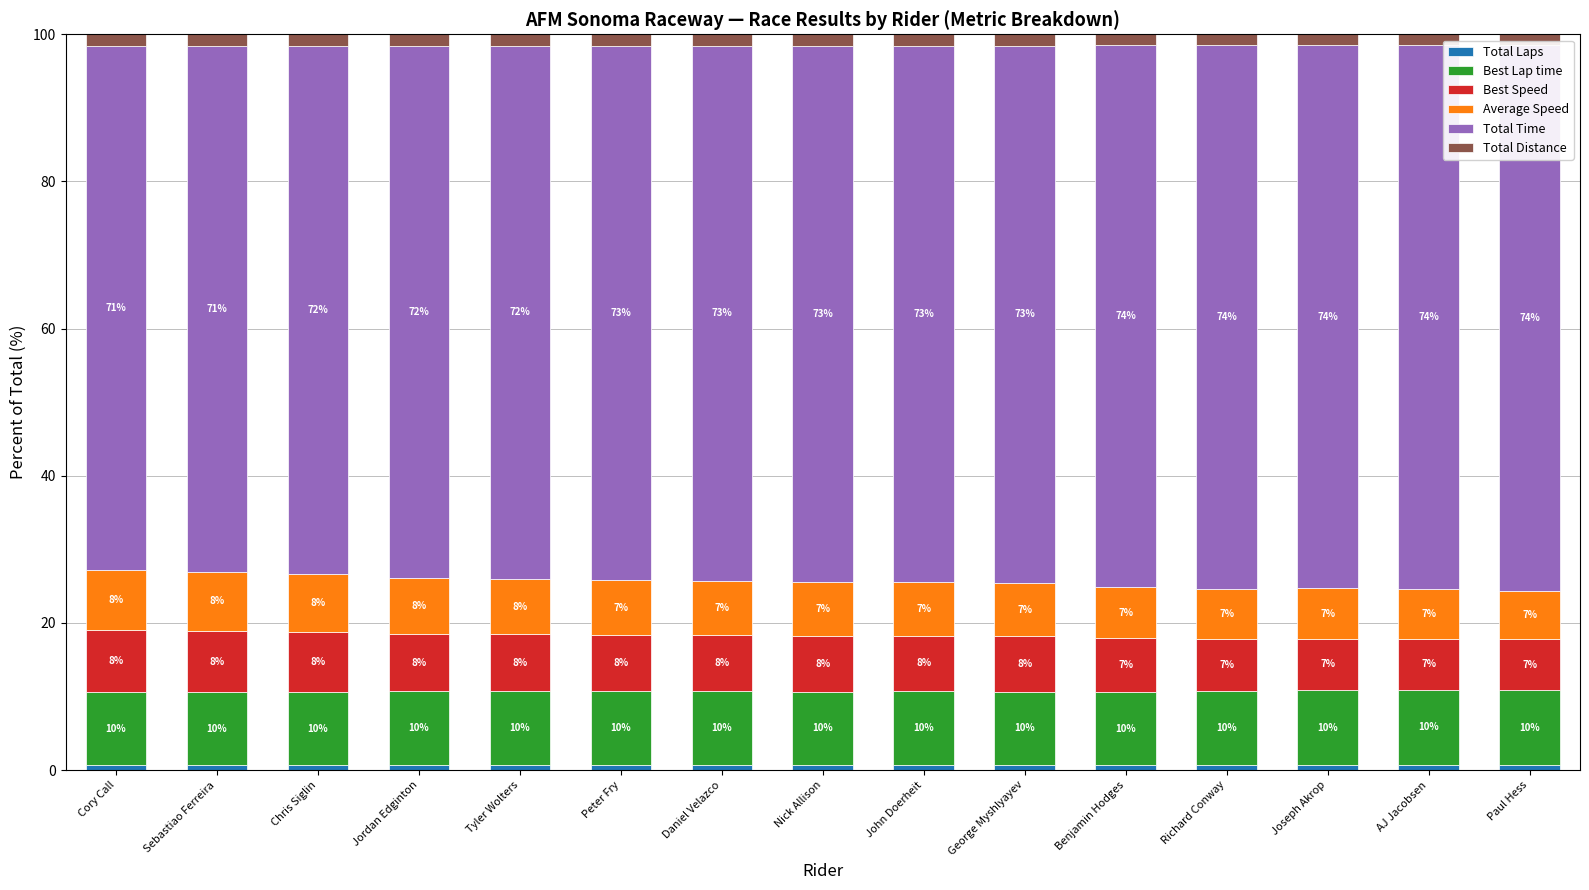

List the labels in order of Total Time value, smallest first.

Cory Call, Sebastiao Ferreira, Chris Siglin, Jordan Edginton, Tyler Wolters, Peter Fry, Daniel Velazco, John Doerheit, Nick Allison, George Myshlyayev, Benjamin Hodges, Joseph Akrop, Richard Conway, AJ Jacobsen, Paul Hess